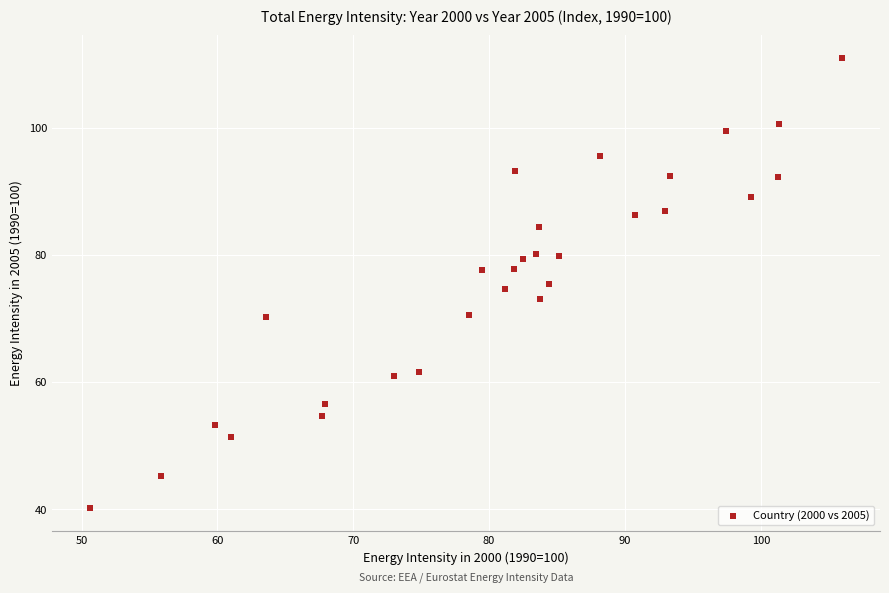

What is the range of X values (max minus min)?

55.4